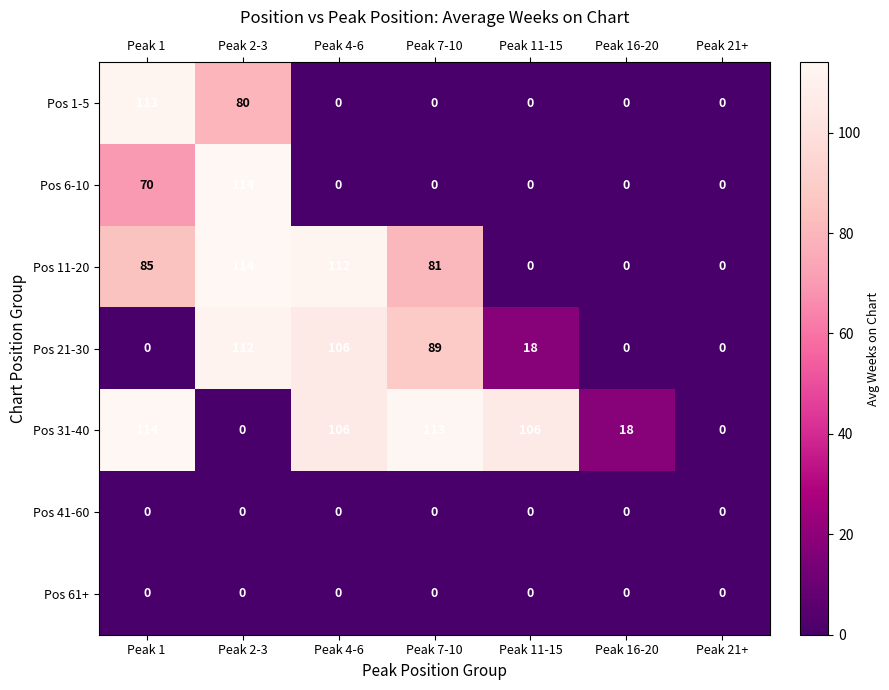

What is the difference between the Pos 31-40 values at Peak 4-6 and Peak 7-10?

7